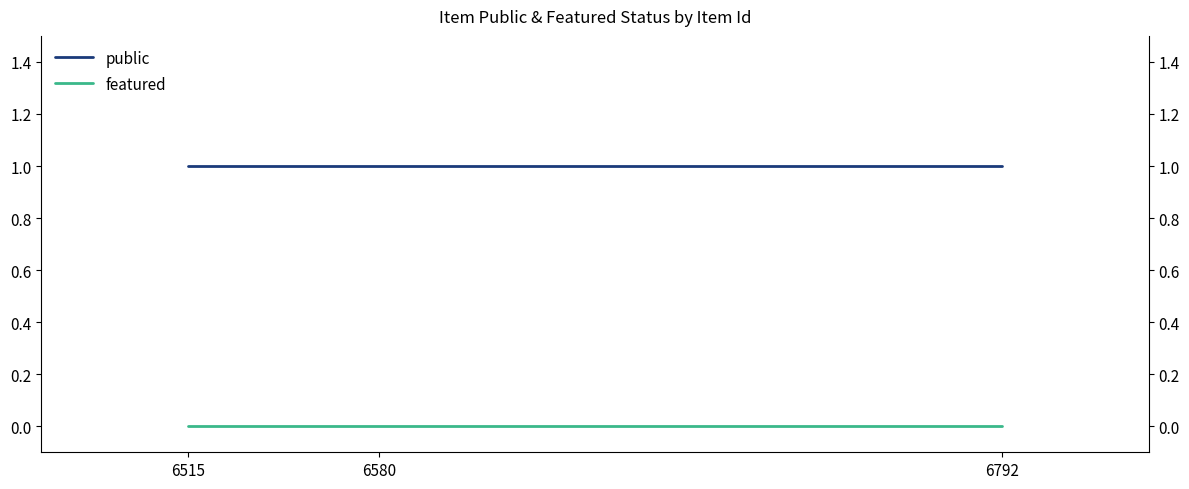

Rank the categories by featured value from lowest to highest.

6515, 6580, 6792